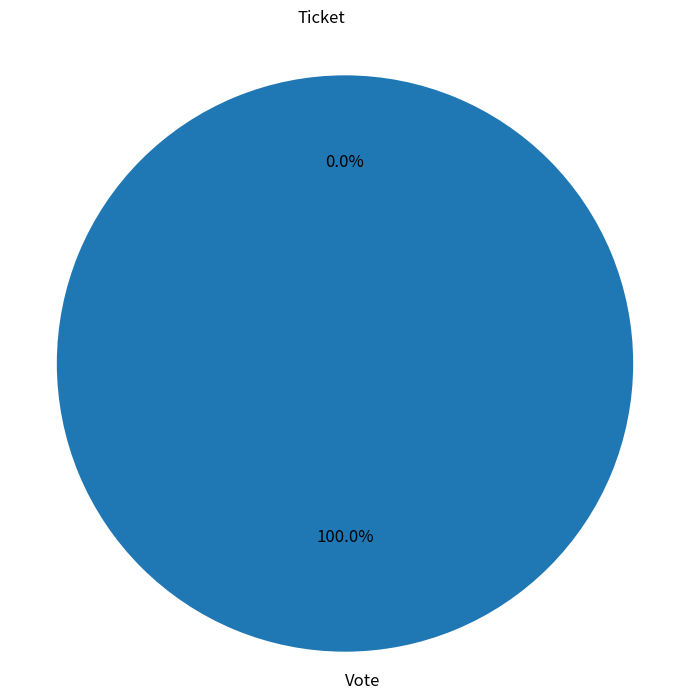

Does Ticket represent more than half of the total?

No